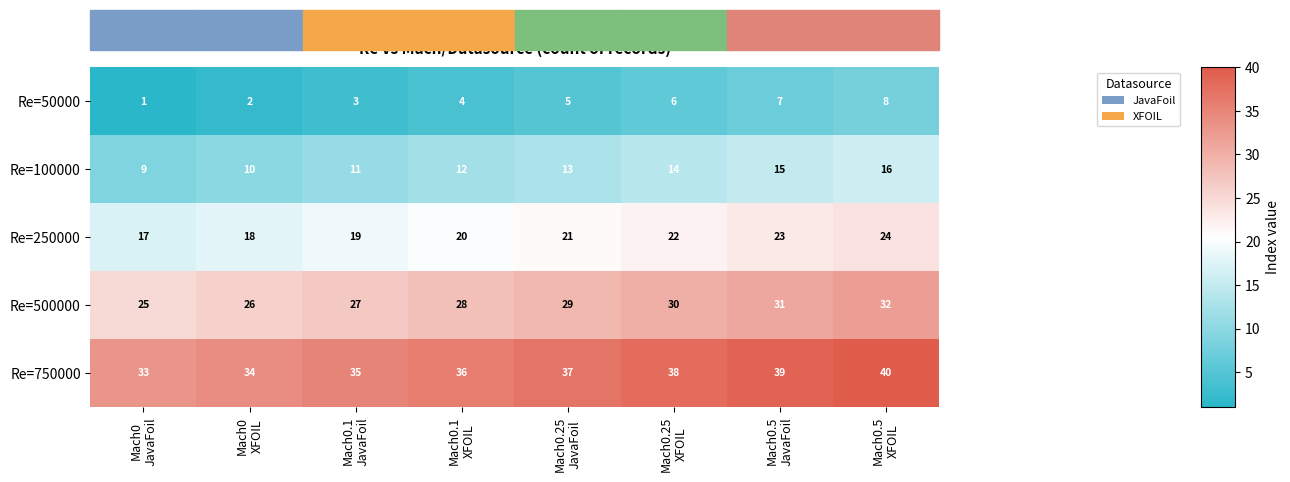

Which series has the largest total across all categories?

Re=750000